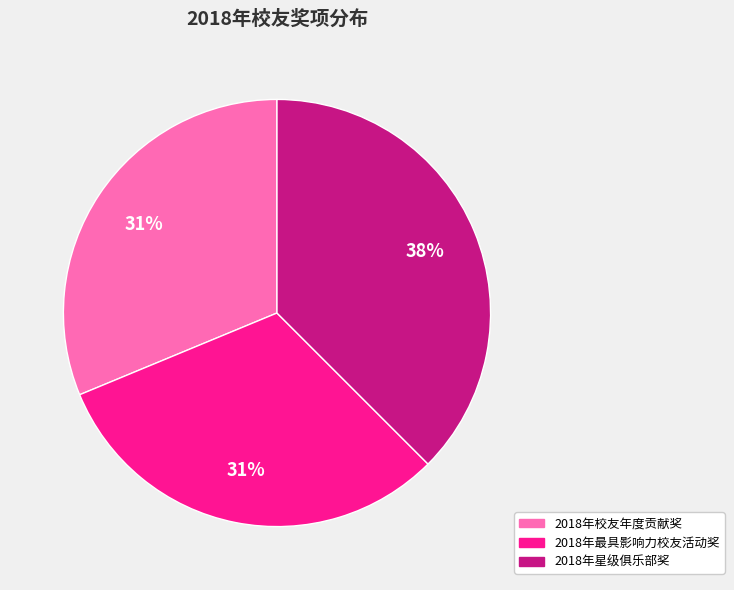

To the nearest percent, what is the combined percentage of 2018年星级俱乐部奖 and 2018年校友年度贡献奖?

69%